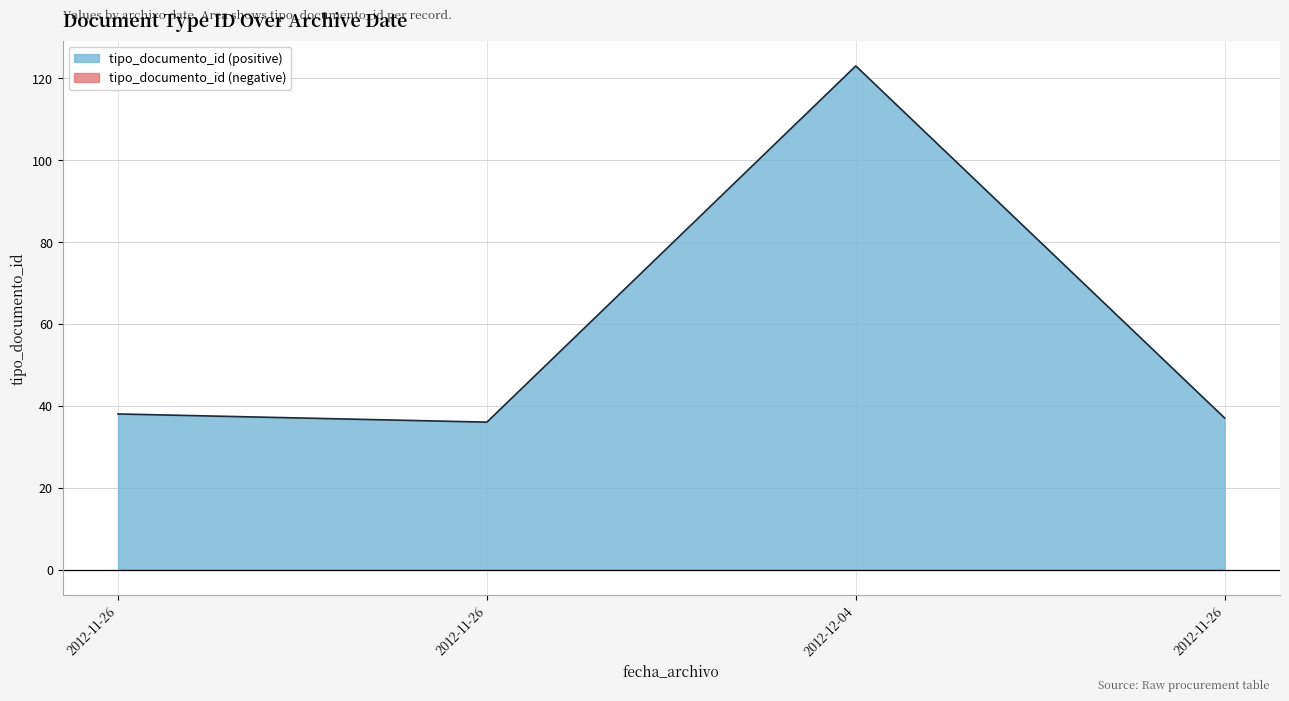

What is the change in value from 2012-11-26 to 2012-12-04?

+85